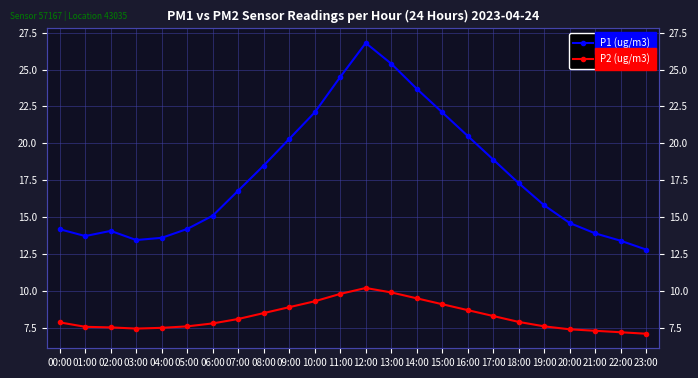

What is the smallest value displayed?

7.1